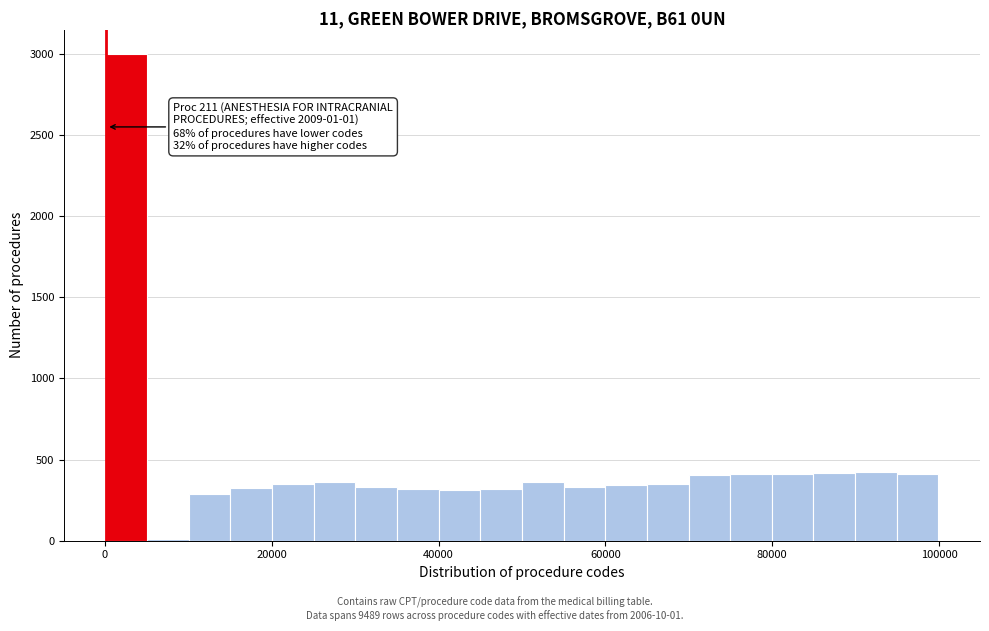

Around what value on the x-axis is the tallest bar? Give the approximate position of its centre, as read against the axis.

2000